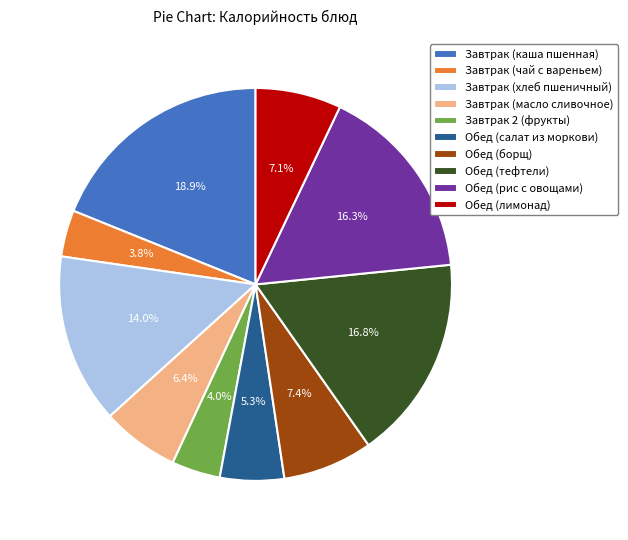

How much of the chart is everything except Обед (салат из моркови)?

94.7%